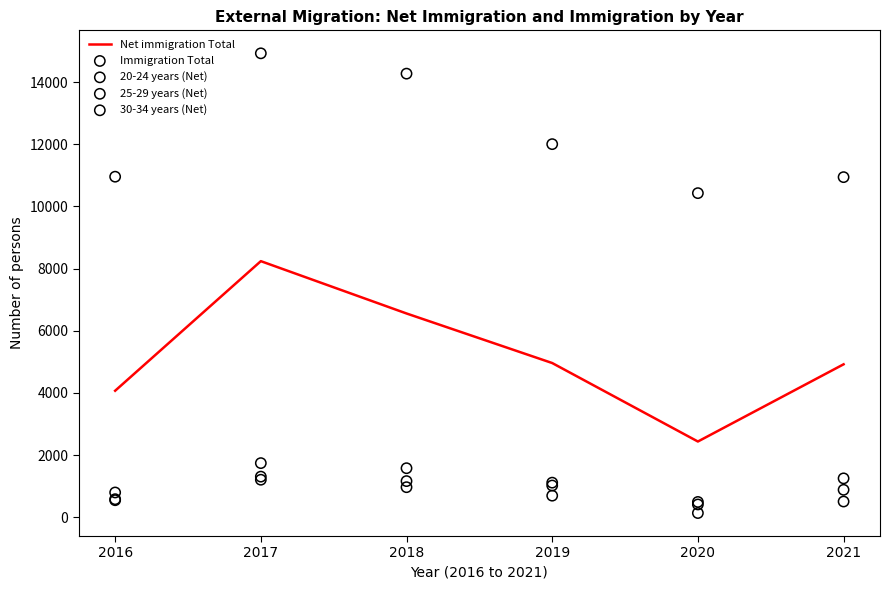

At how many categories does at least one series exceed 3460?

6